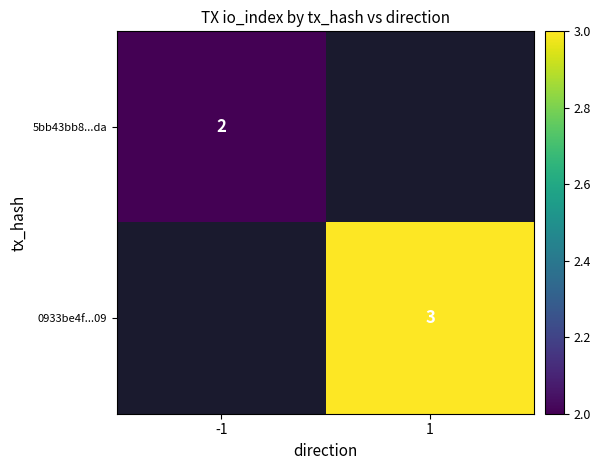

How many data points does each series have?

2